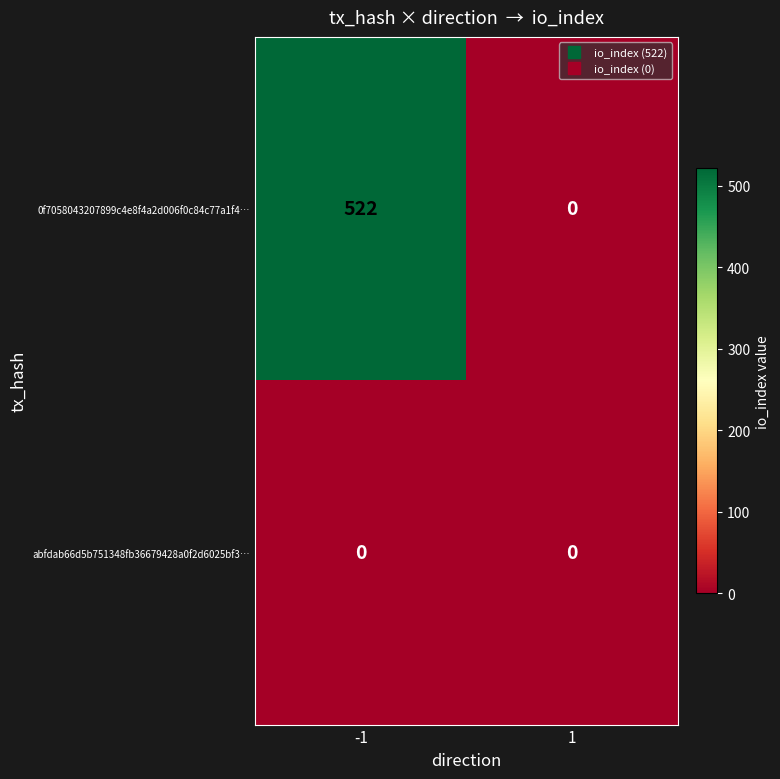

How many data points does each series have?

2